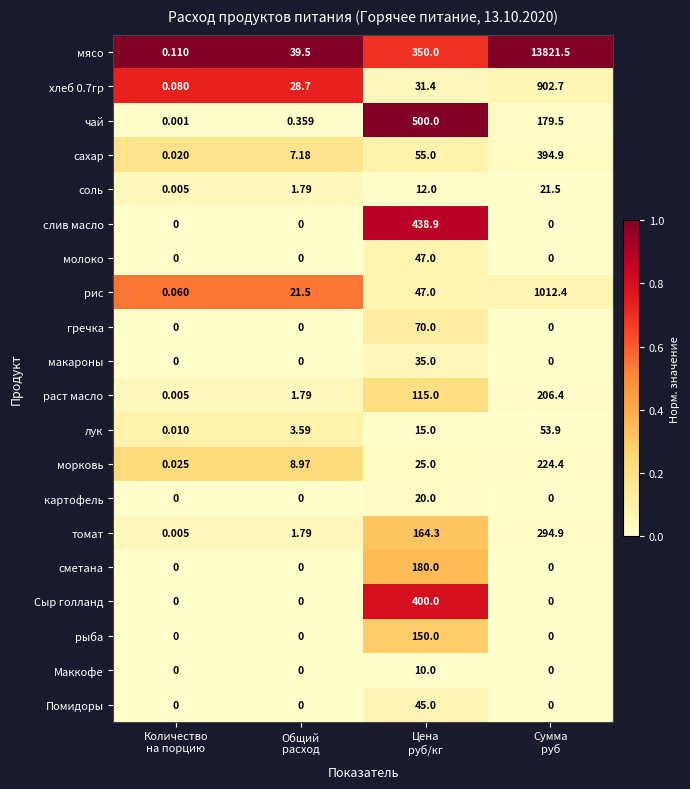

Which series has the largest total across all categories?

мясо